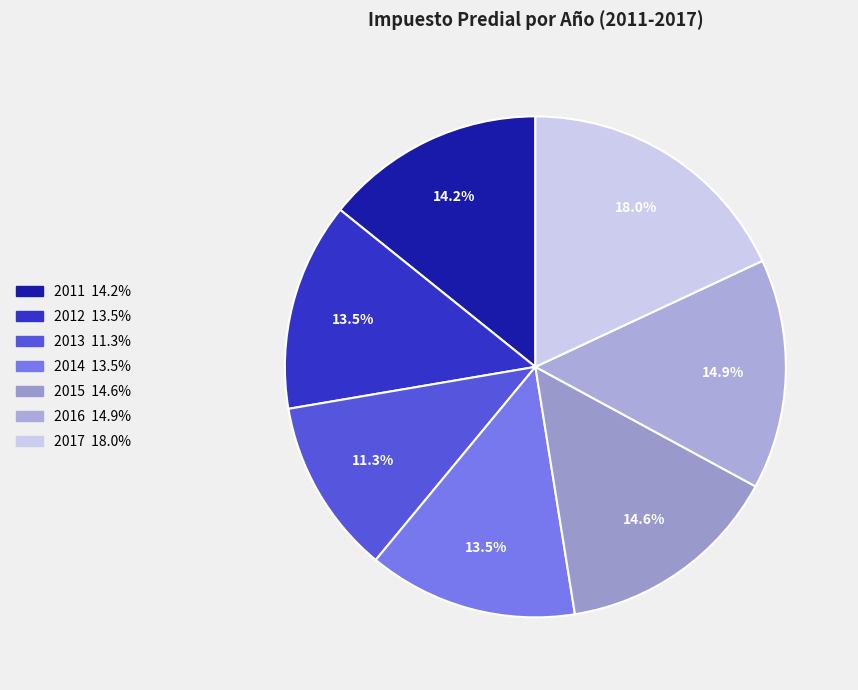

To the nearest percent, what portion does 2017 represent?

18%